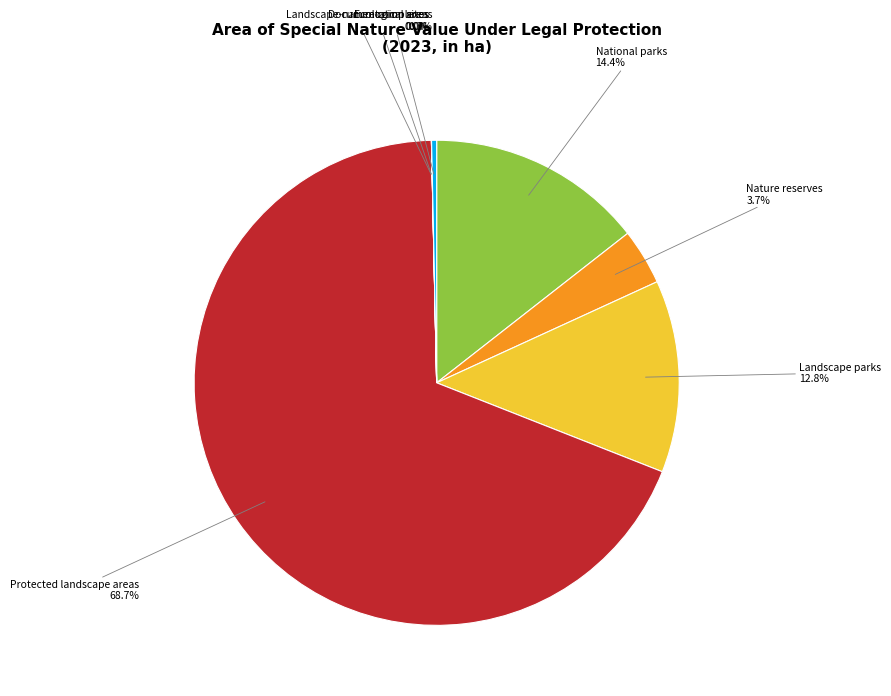

Does Protected landscape areas account for over 50% of the chart?

Yes